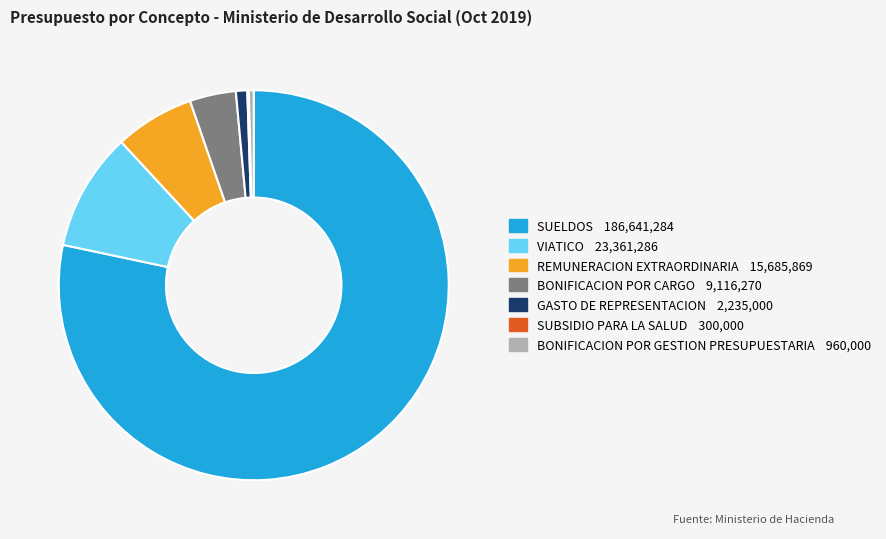

Do VIATICO 23,361,286 and REMUNERACION EXTRAORDINARIA 15,685,869 together represent more than half of the pie?

No